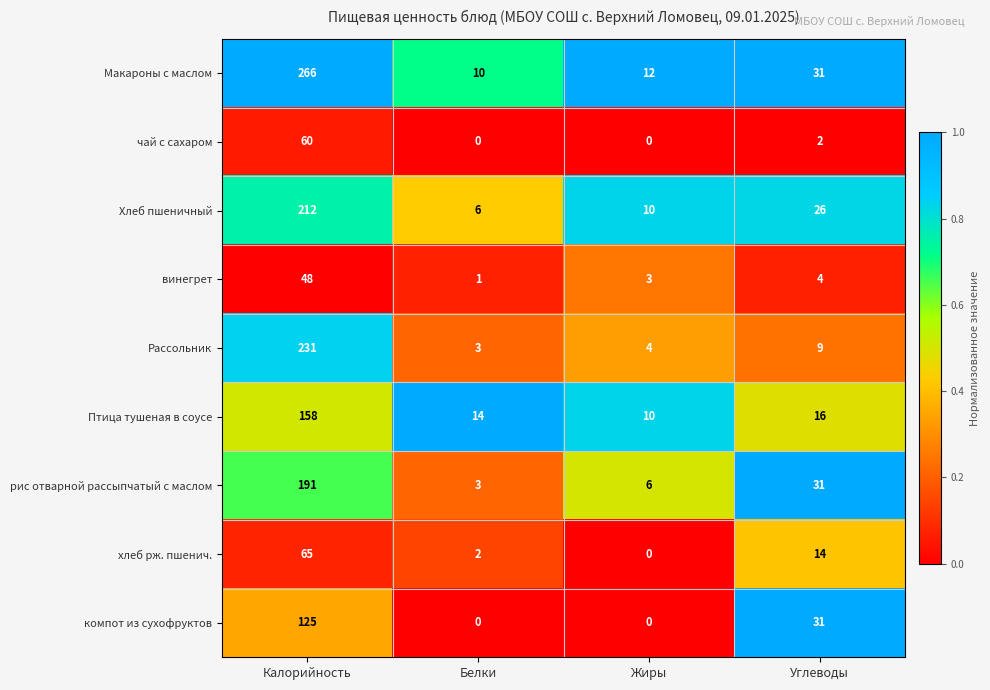

True or false: Макароны с маслом has a value of 10 at Белки.

True